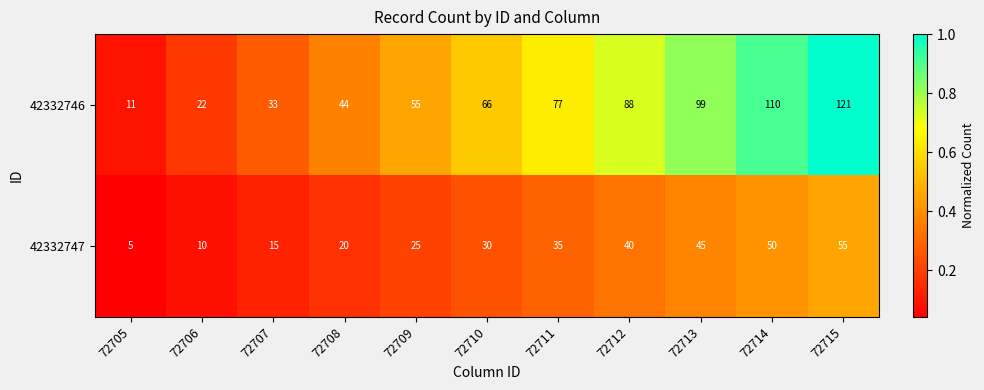

Between 72712 and 72714, which series saw the biggest shift?

42332746